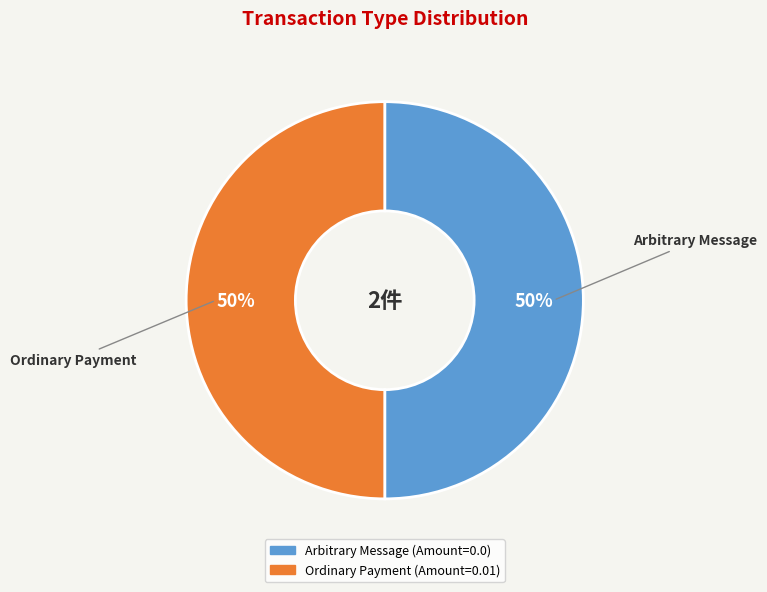

To the nearest percent, what percentage of the pie is Ordinary Payment?

50%